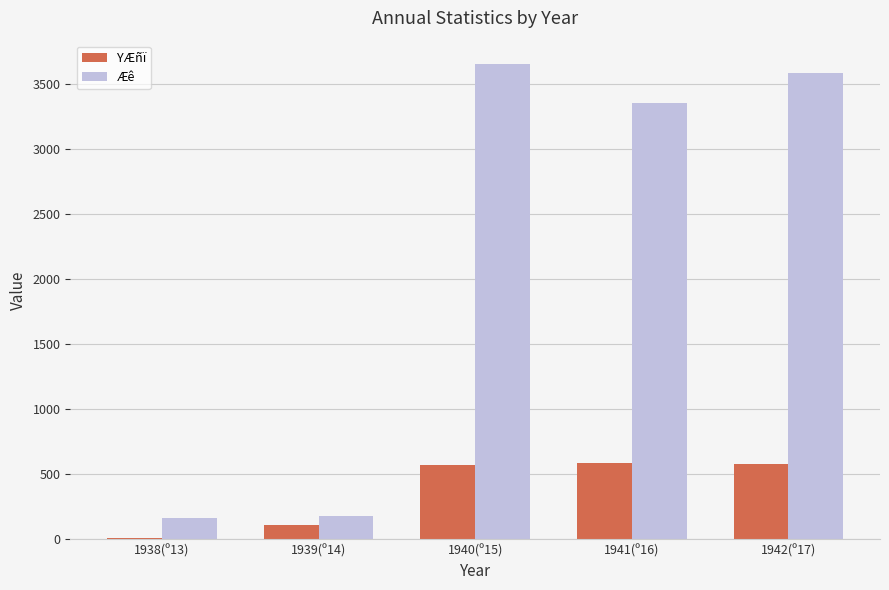

Count the number of categories in the chart.

5